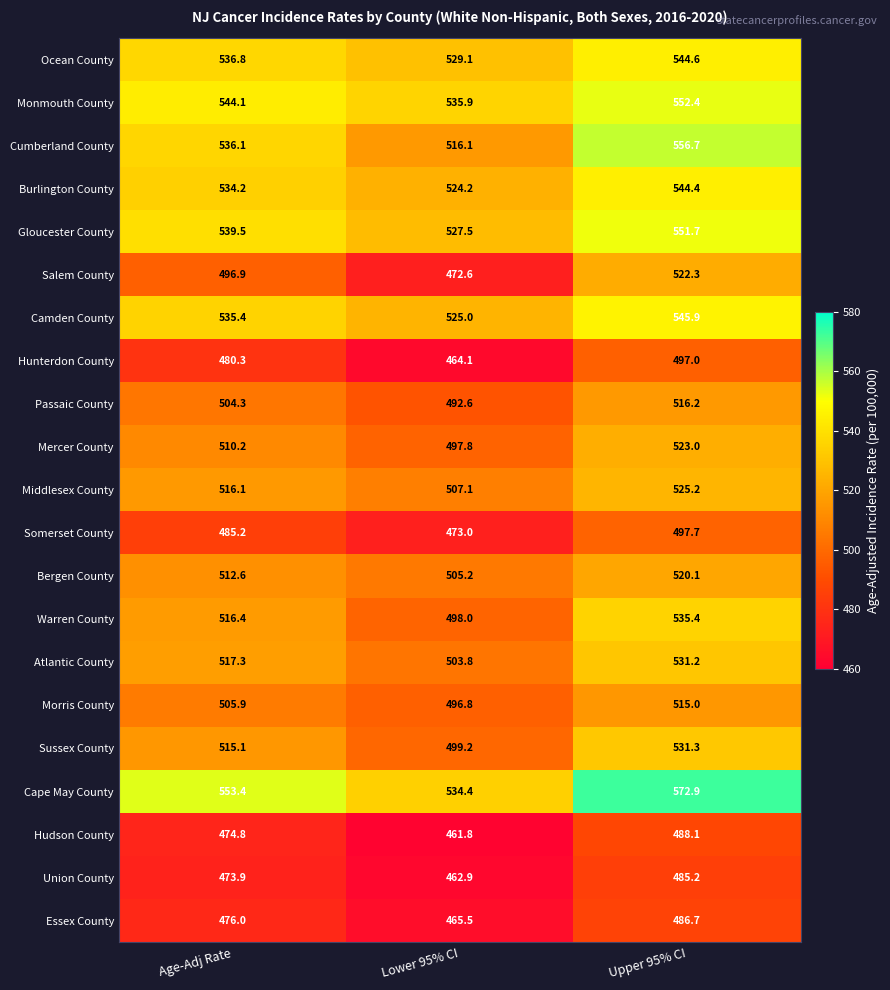

What is the sum of all Somerset County values?

1455.9